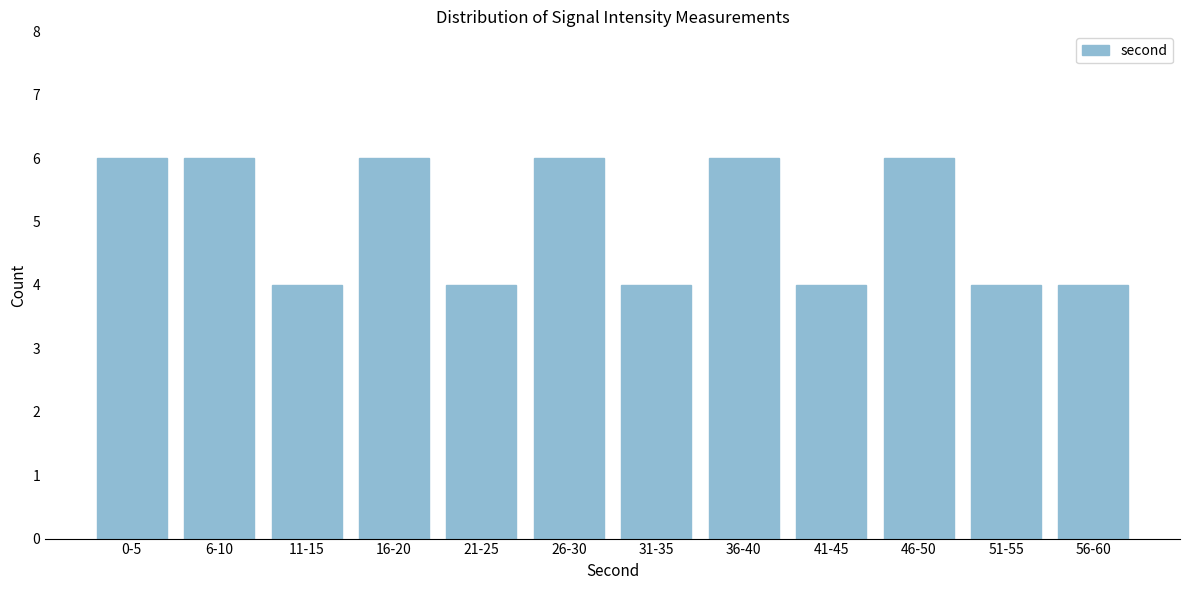

Reading left to right, extract all data points from this chart.

6	6	4	6	4	6	4	6	4	6	4	4